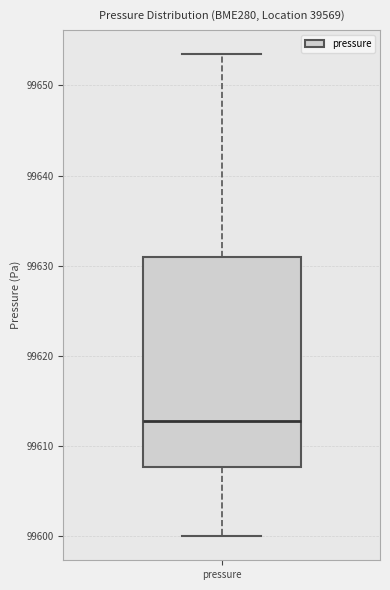

Where does the lower whisker of the box for pressure end on the y-axis? The values are not printed on the chart, so give them approximately, as read against the axis.

99600